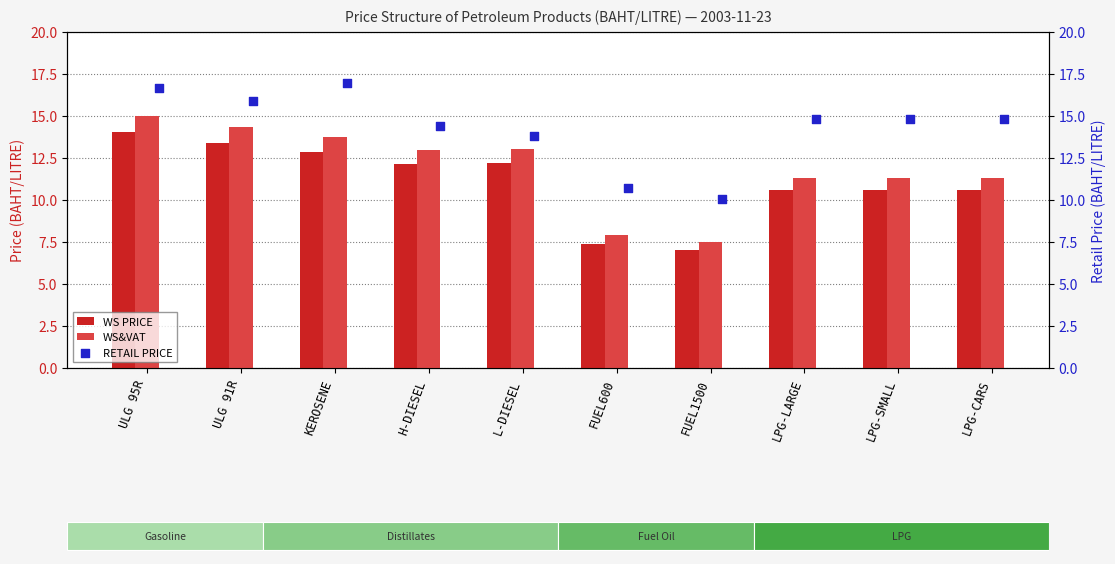

Is the value of WS&VAT at LPG-CARS greater than the value of WS PRICE at ULG 95R?

No